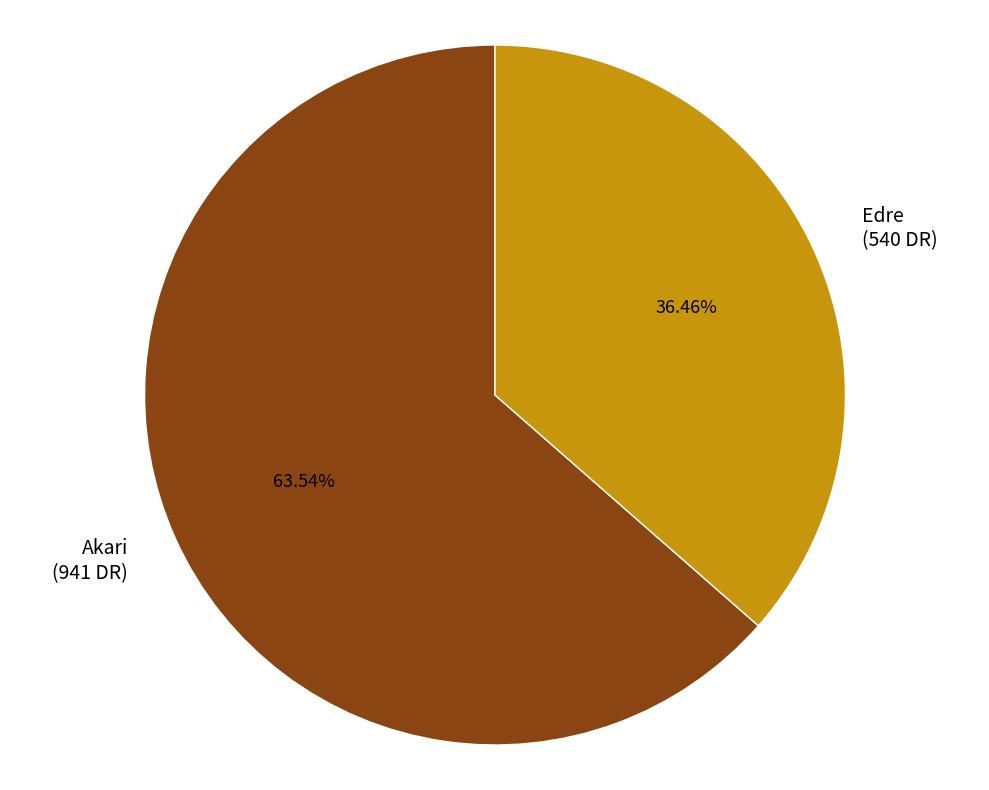

Which slice represents more than half of the pie?

Akari